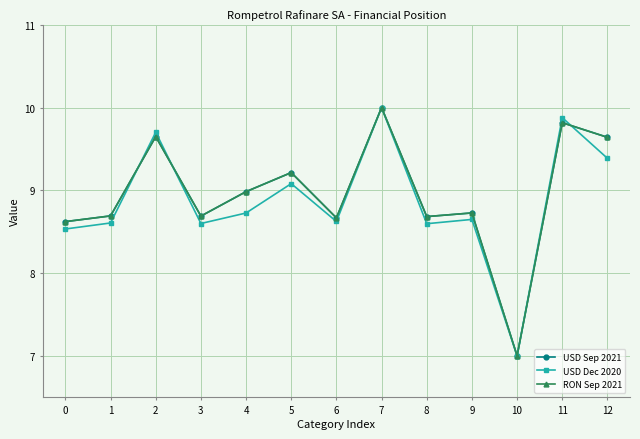

Is it true that RON Sep 2021 equals 9.2 at 5?

True